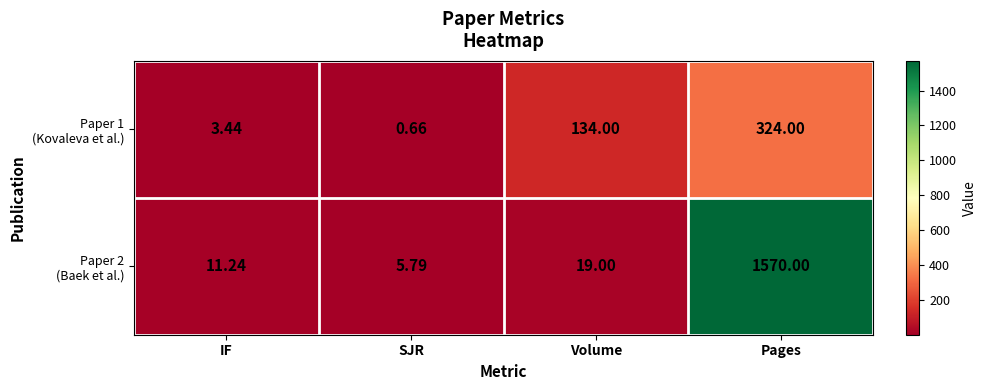

At which category does the chart reach its peak across all series?

Pages